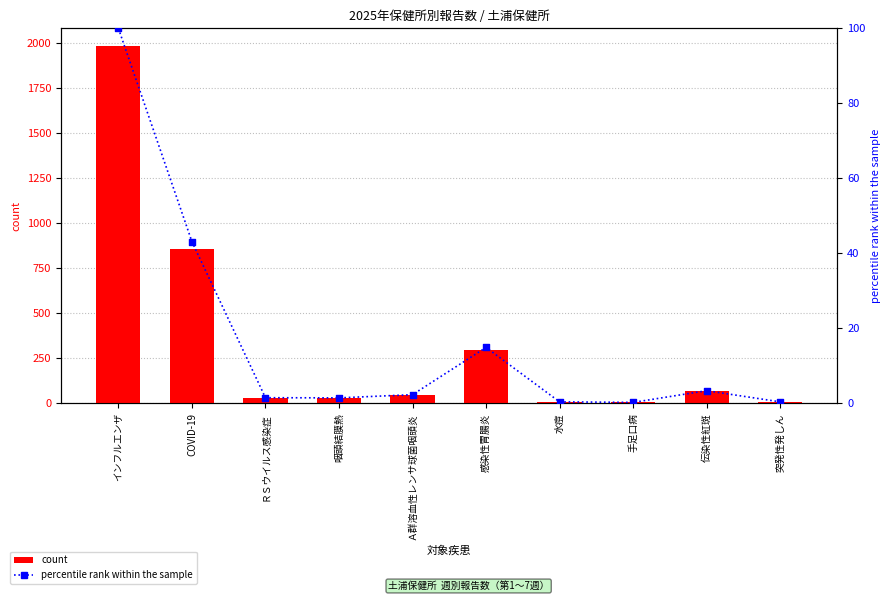

Which series contains the highest Y value?

count